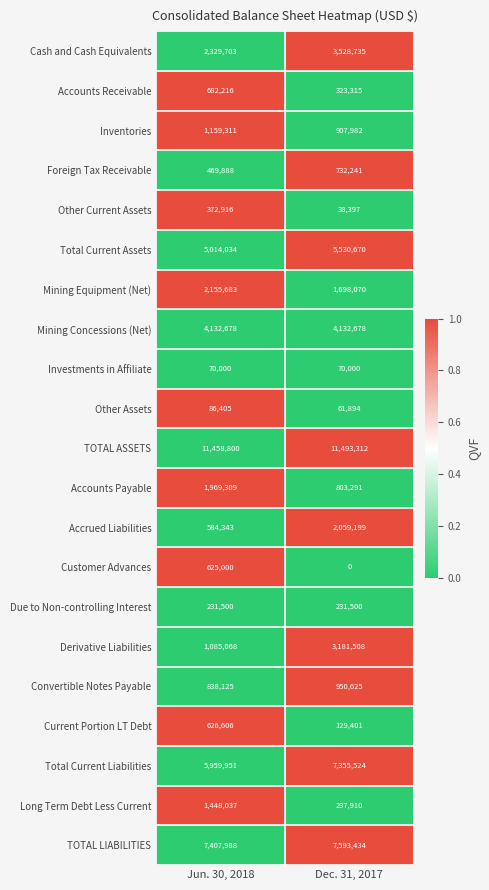

How many data points does each series have?

2